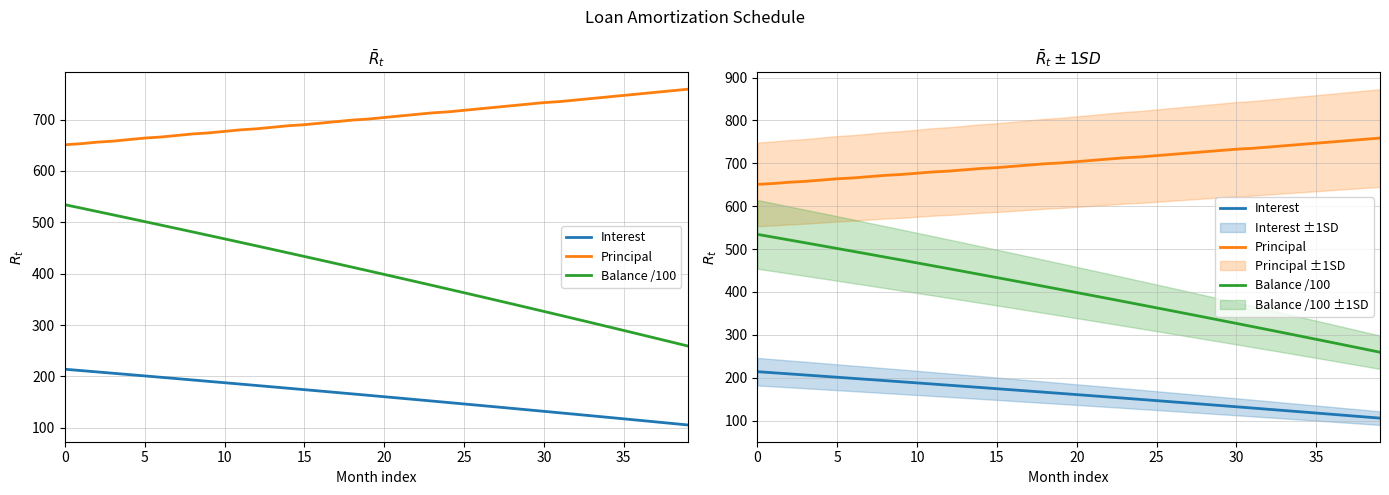

Does the chart have visible grid lines?

Yes